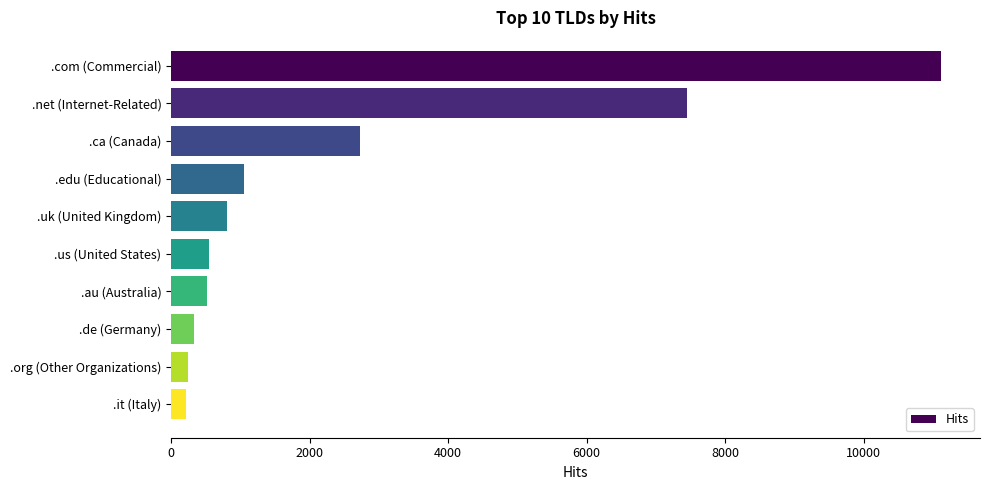

What is the label of the 1st bar from the bottom?

.it (Italy)